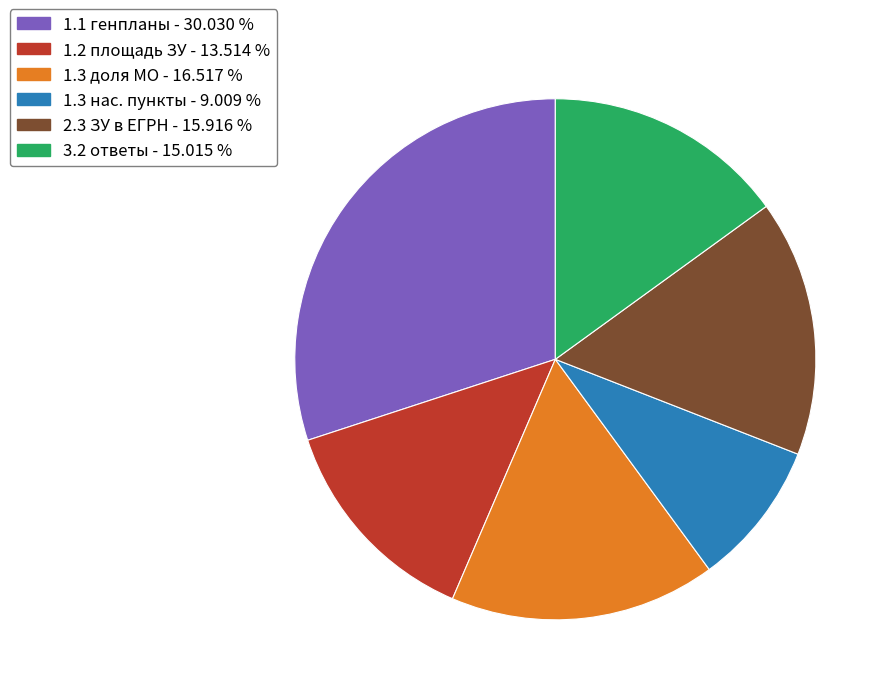

Is there a majority slice in this chart?

No